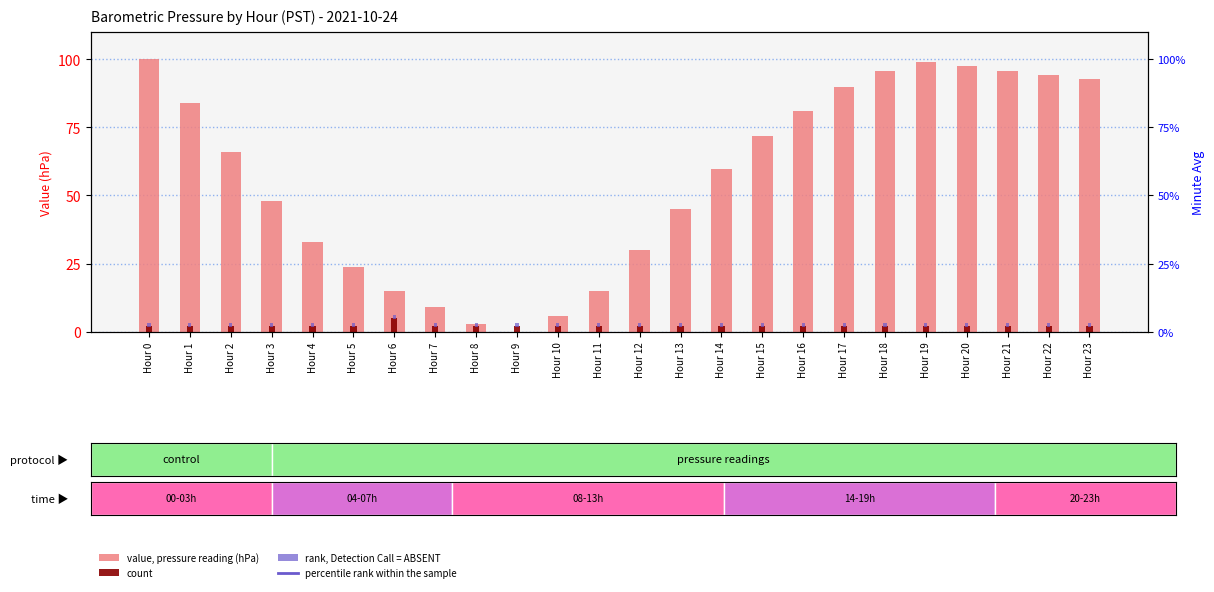

True or false: count has a value of 2.0 at Hour 7.

True